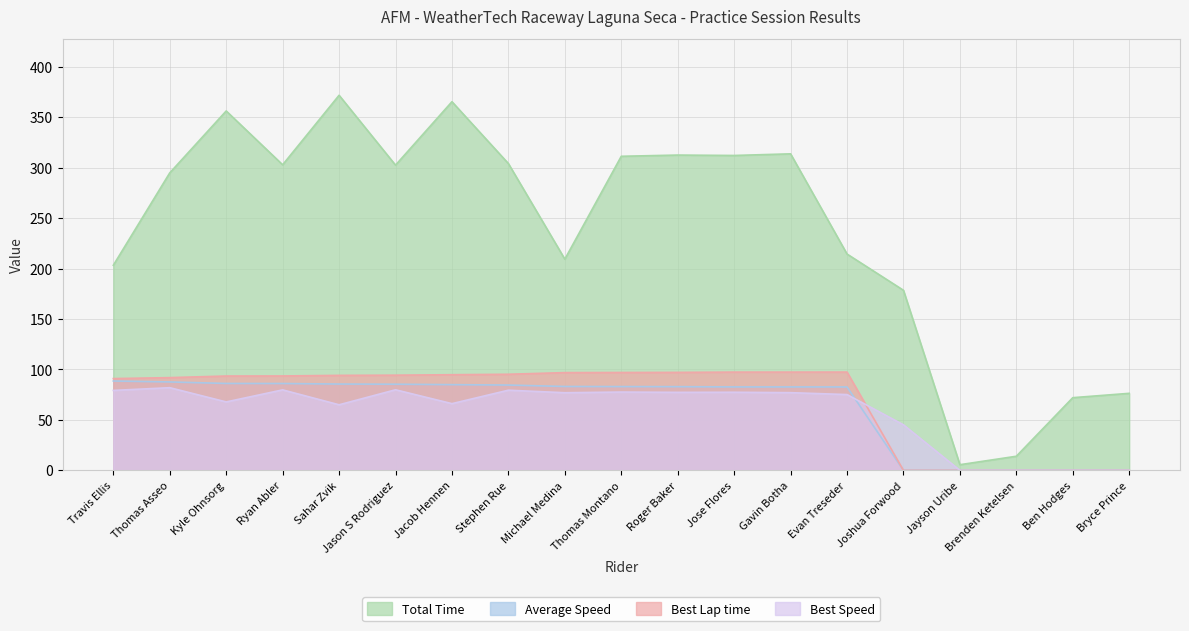

At which category does Total Time reach its first local valley?

Ryan Abler